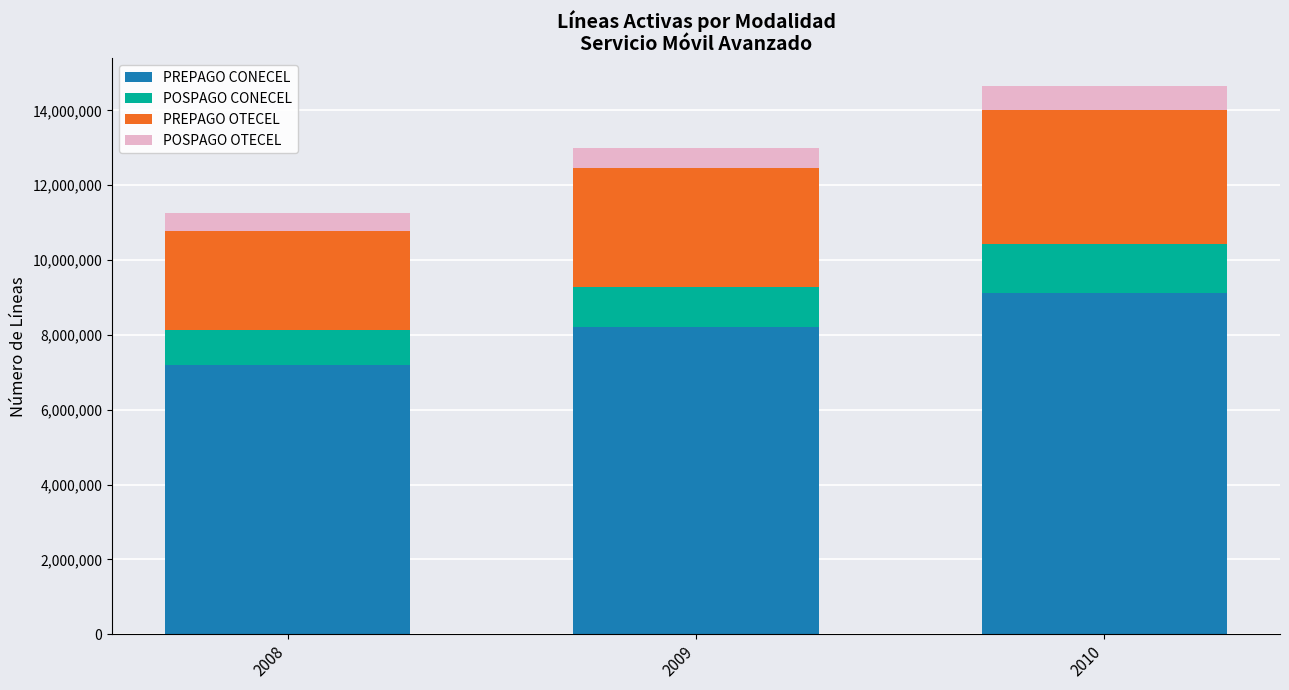

What is the sum of the PREPAGO CONECEL values at 2010 and 2008?

16315168